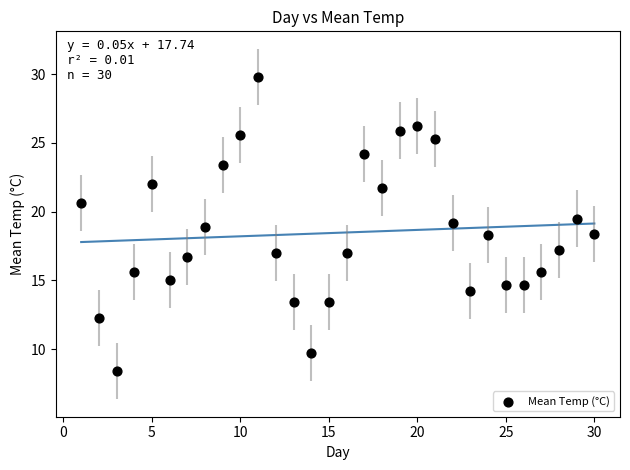

What is the range of X values (max minus min)?

29.0